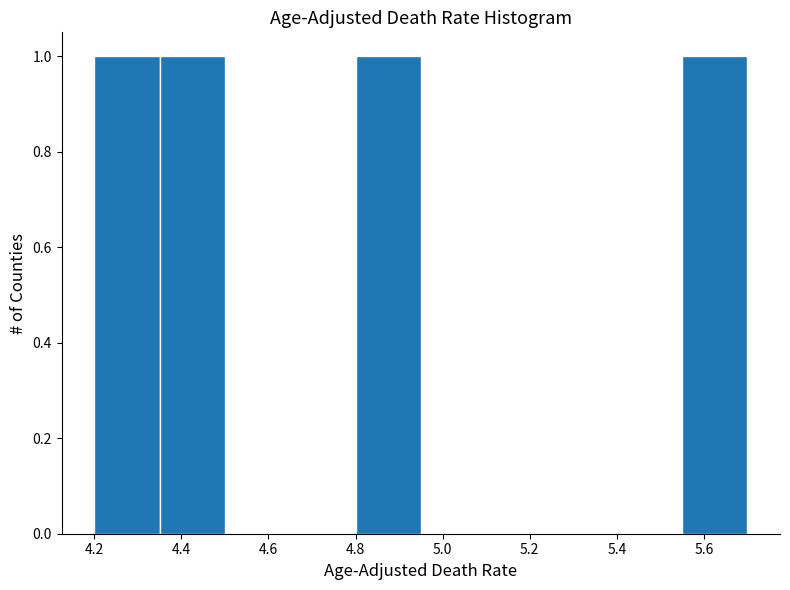

How tall is the bar that spans 4.20 to 4.35 on the x-axis? Neither the bar edges nor the heights are printed on the chart, so give them approximately, as read against the axes.

1